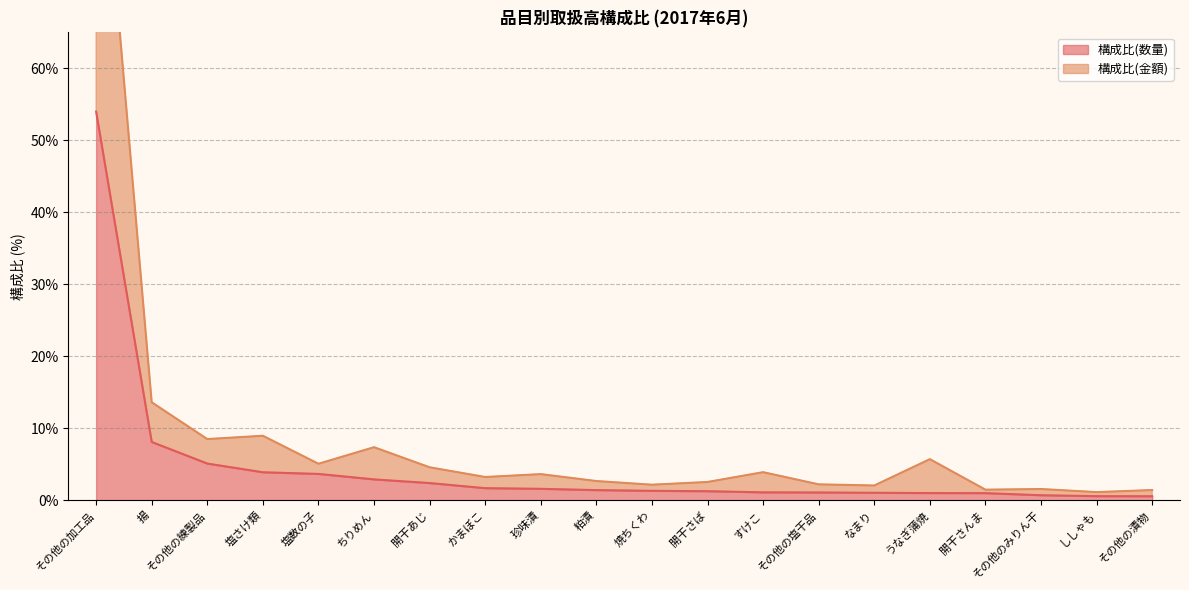

The 構成比(金額) series shows 2.5 at 開干さば. True or false?

True